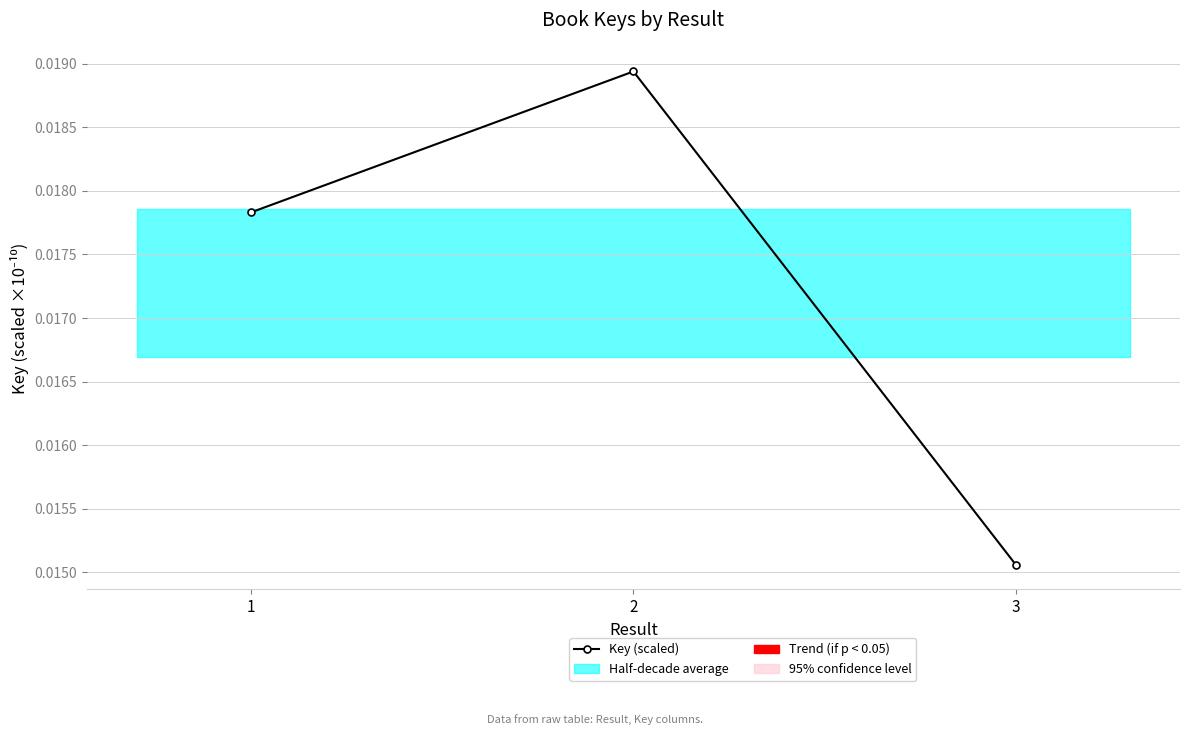

List the labels in order of value, largest first.

2, 1, 3